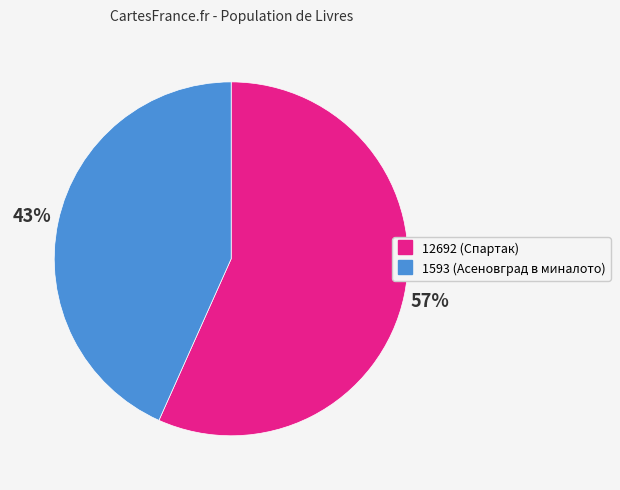

To the nearest percent, what is the average slice percentage?

50%